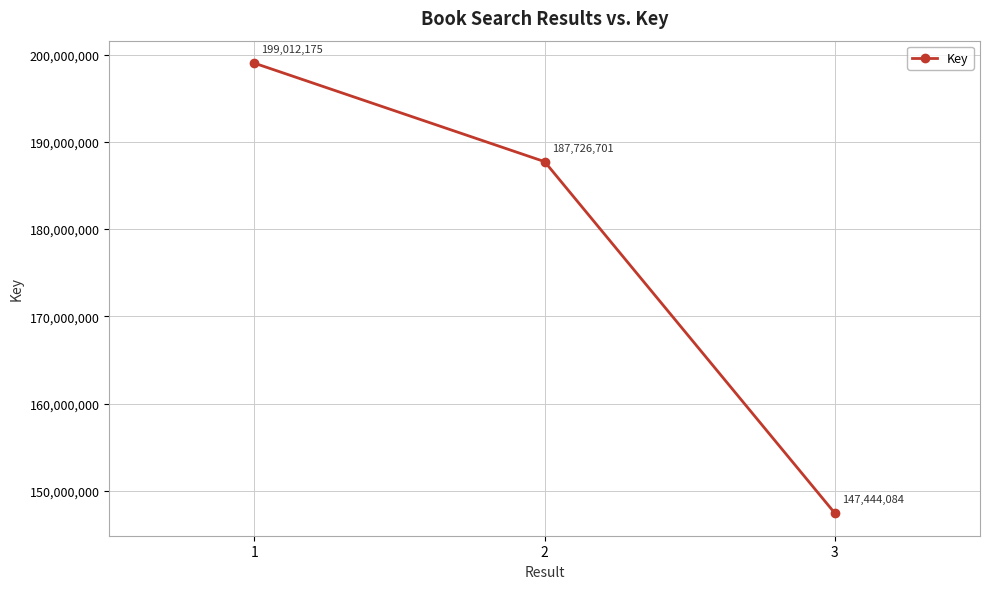

What is the value of the 3rd point from the left?

147444084